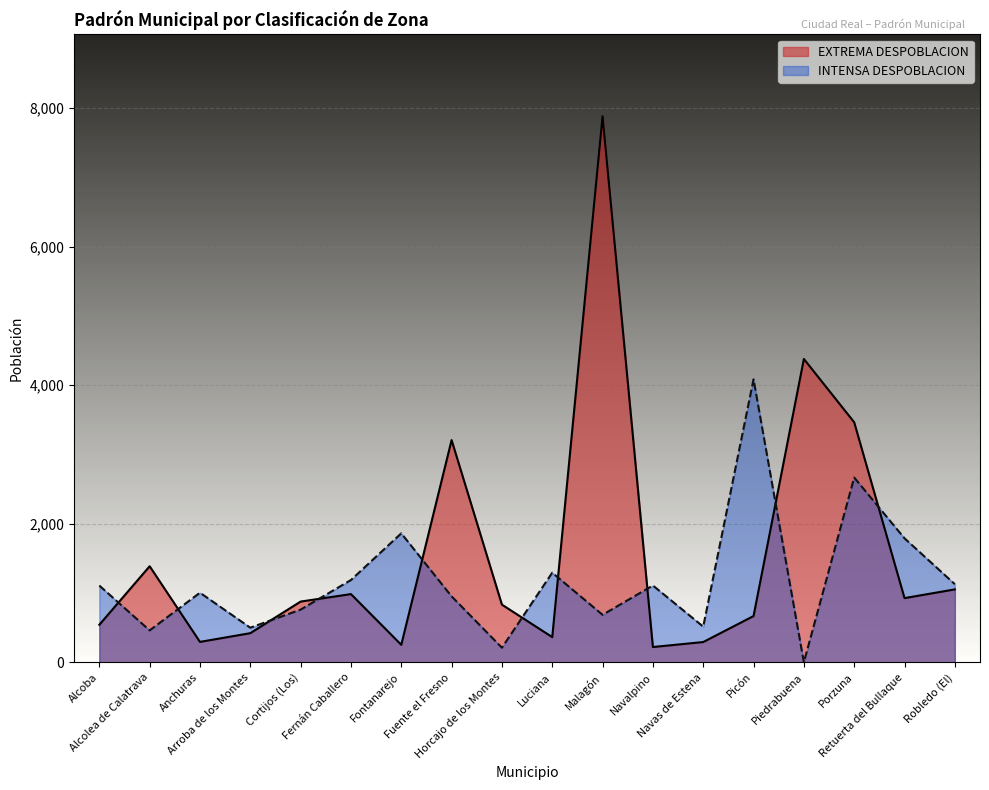

Where is the first local maximum?

Alcolea de Calatrava